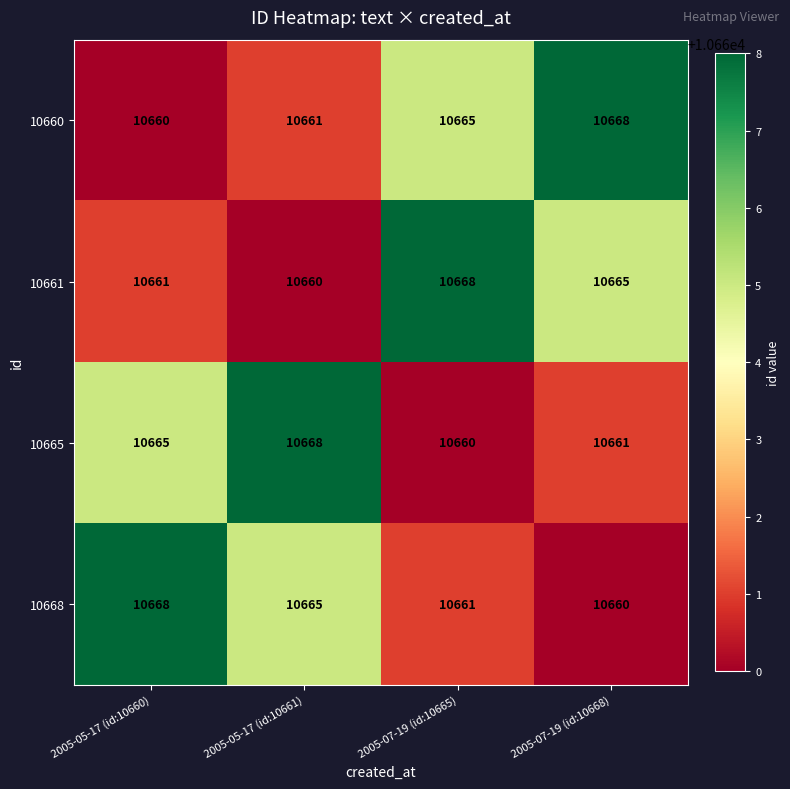

Is it true that 10668 equals 10665 at 2005-05-17 (id:10661)?

True